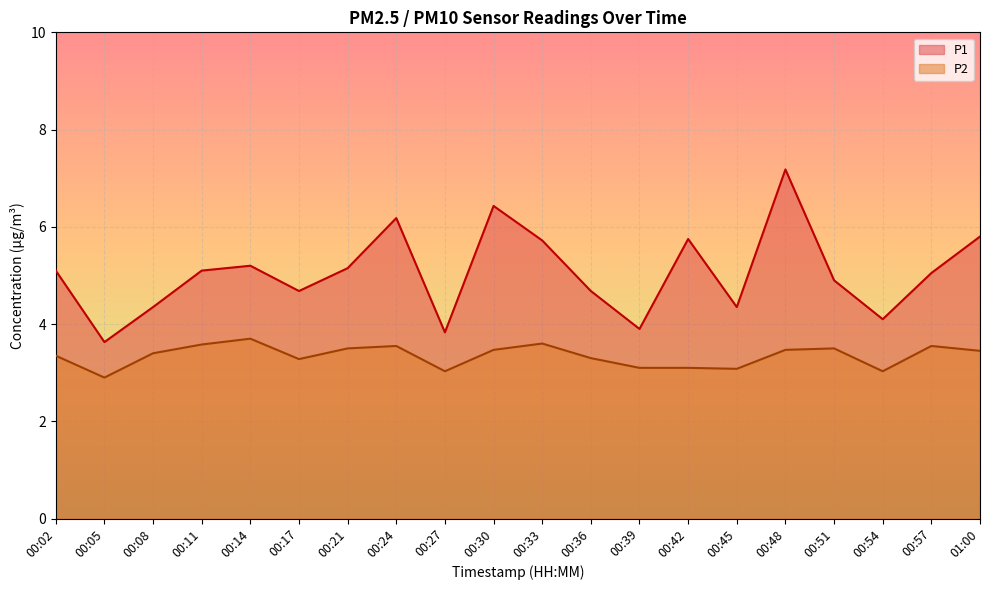

What are all the series names shown in the legend?

P1, P2